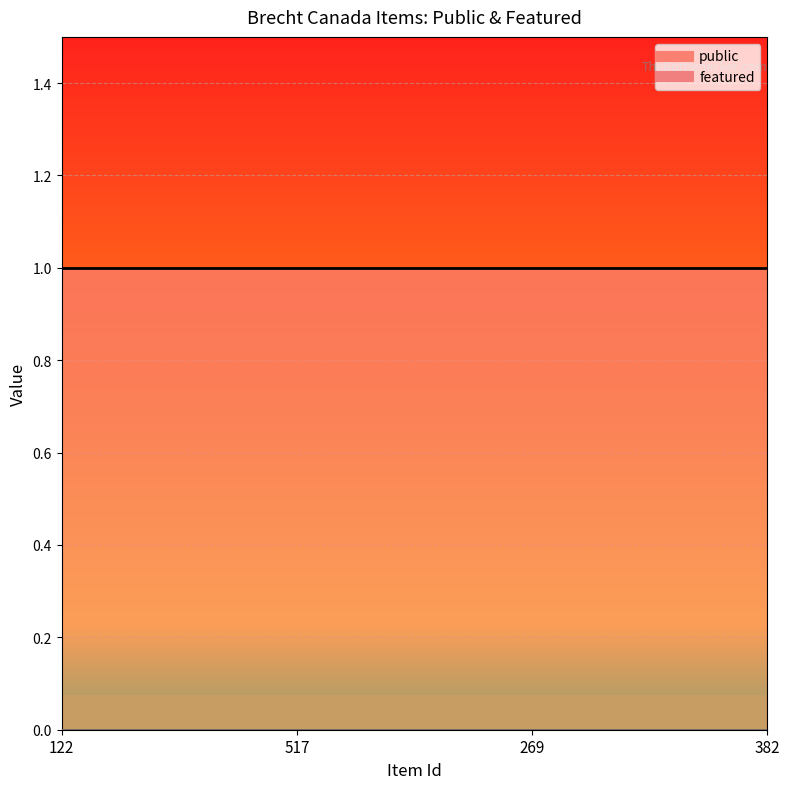

Rank the series by their average value, from highest to lowest.

public, featured